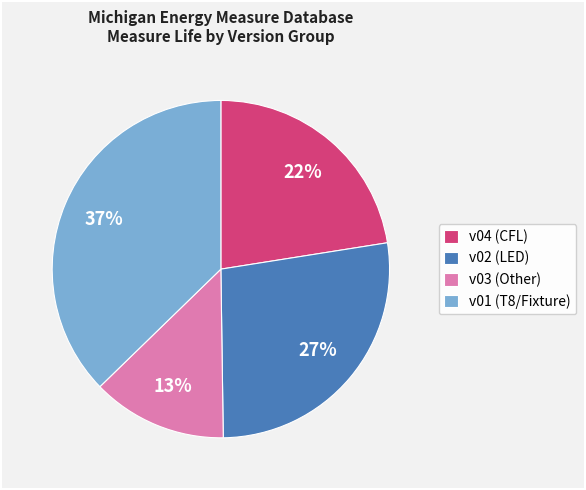

Is the sum of v01 (T8/Fixture) and v02 (LED) greater than half?

Yes